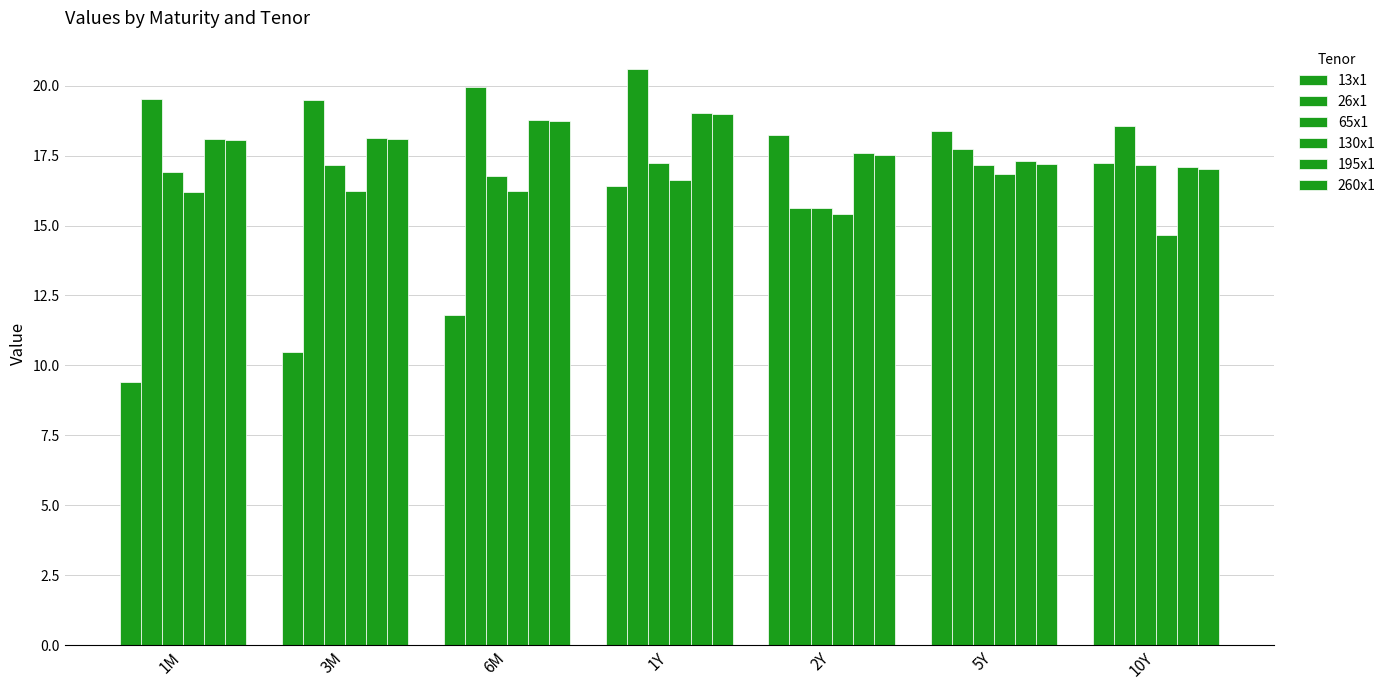

At 1Y, list the series in order from largest to smallest.

26x1, 195x1, 260x1, 65x1, 130x1, 13x1